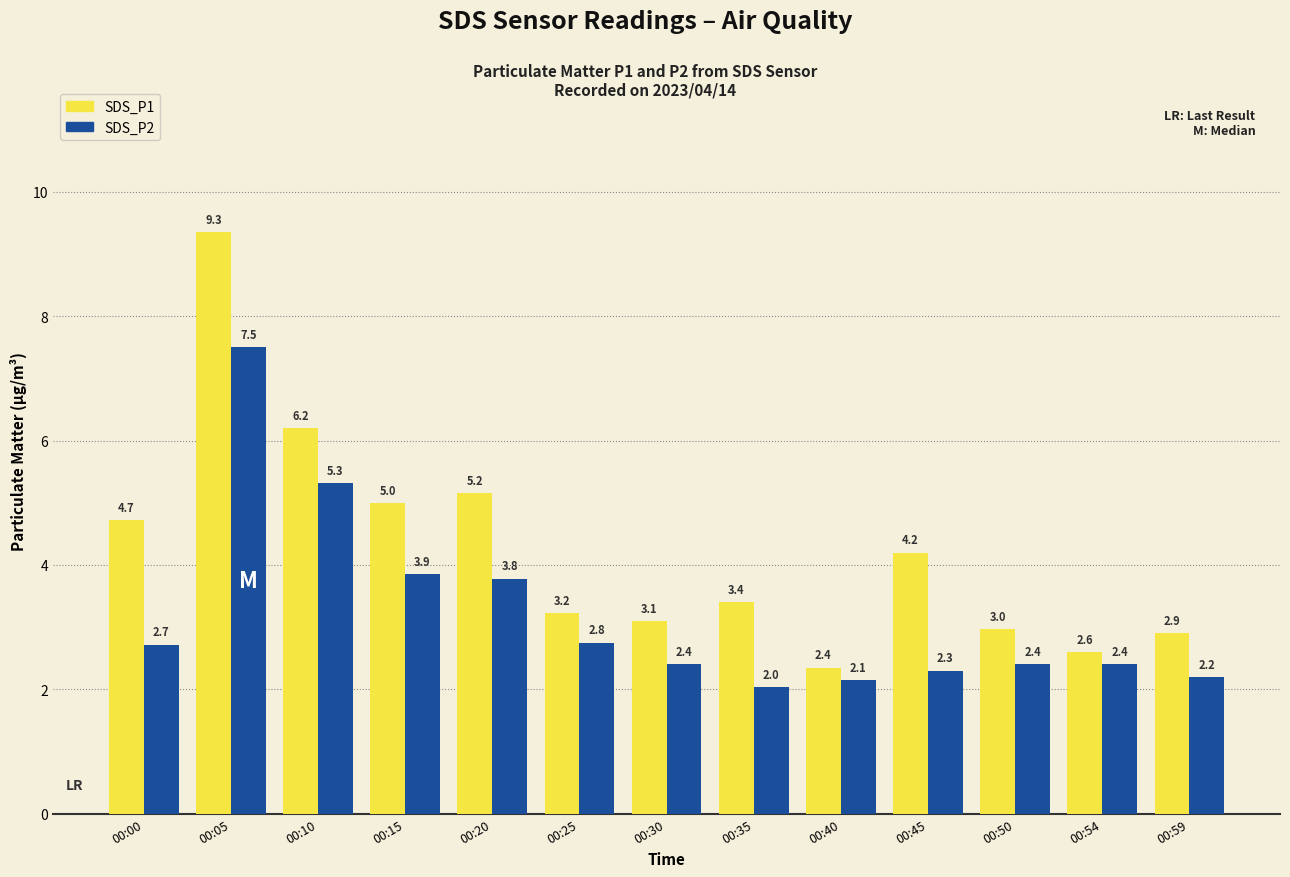

At which label is SDS_P1 closest to 5?

00:15